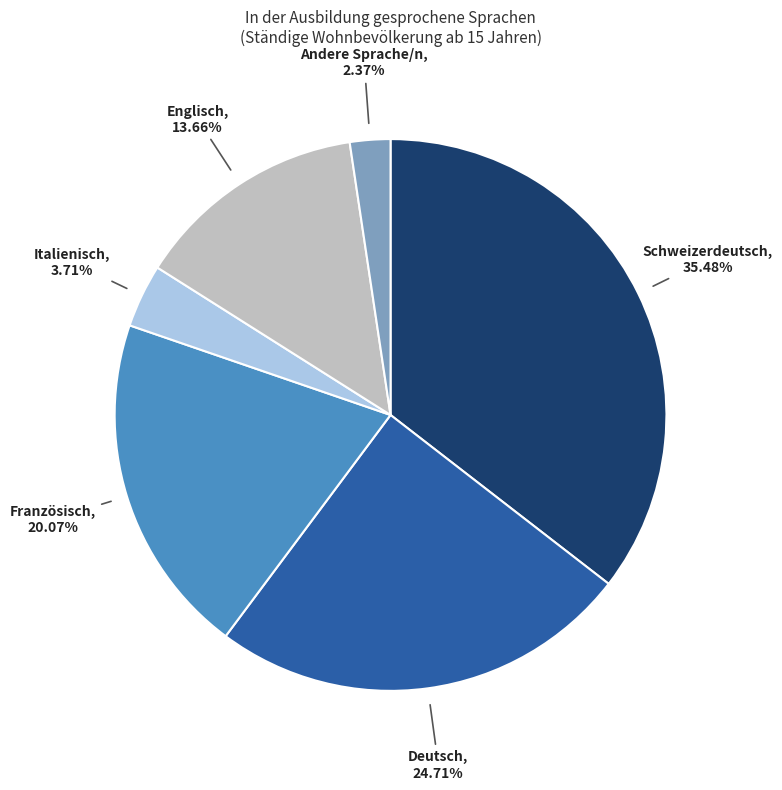

Is there a majority slice in this chart?

No